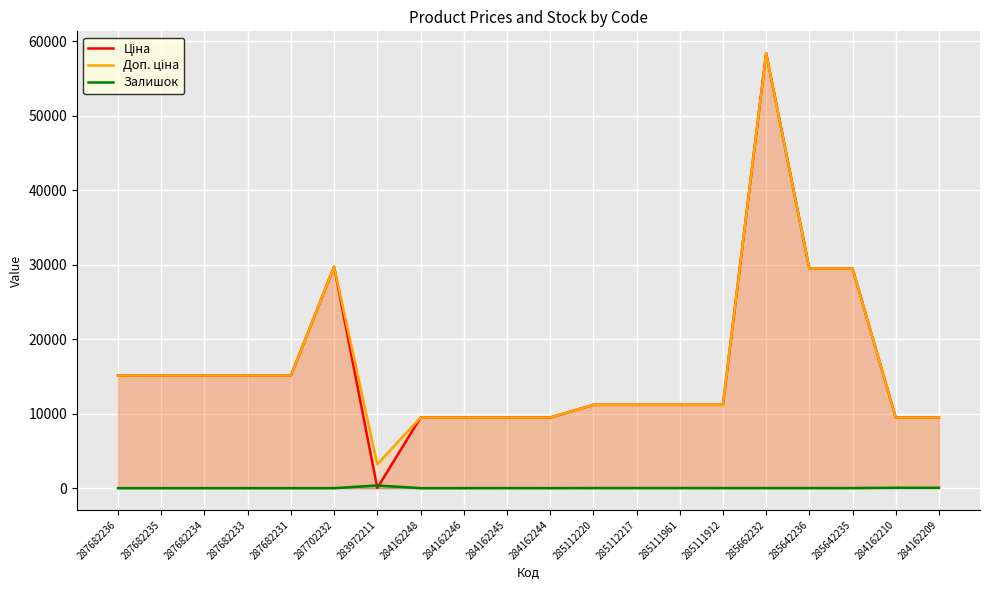

The Доп. ціна series shows 11188.2 at 285112217. True or false?

True